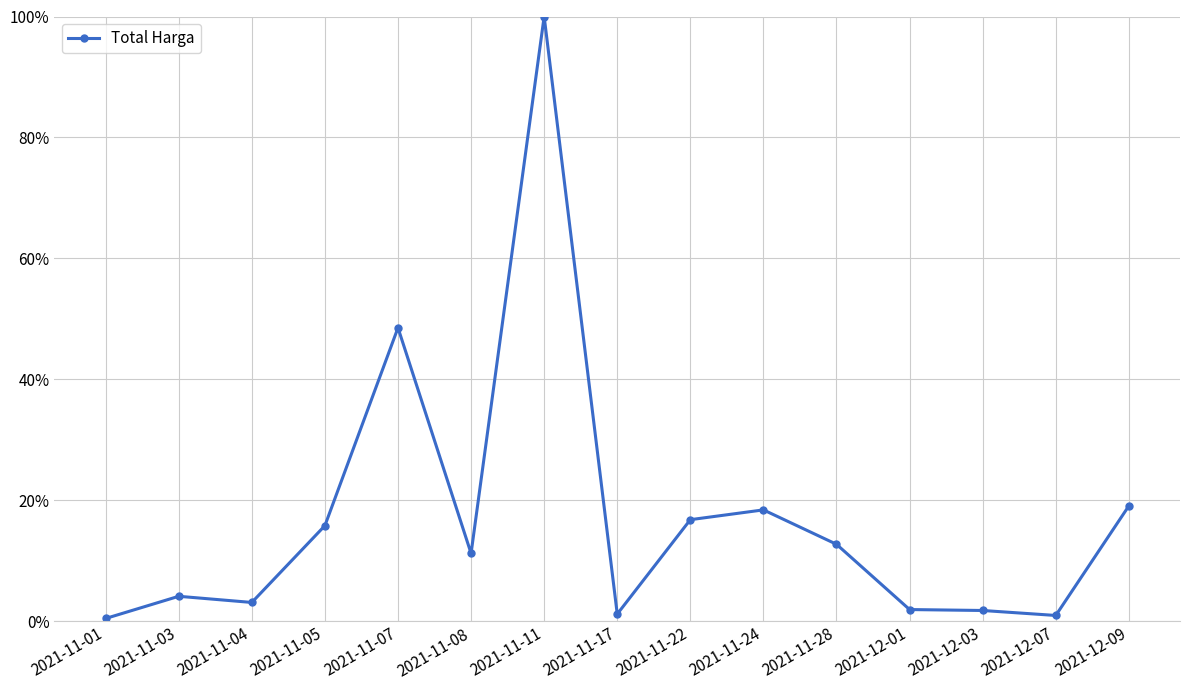

At which label is the value closest to 0?

2021-11-01